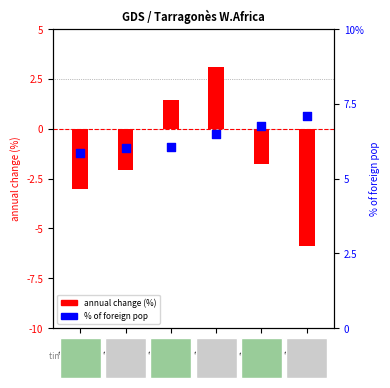

Which series reaches the minimum Y coordinate?

annual change (%)